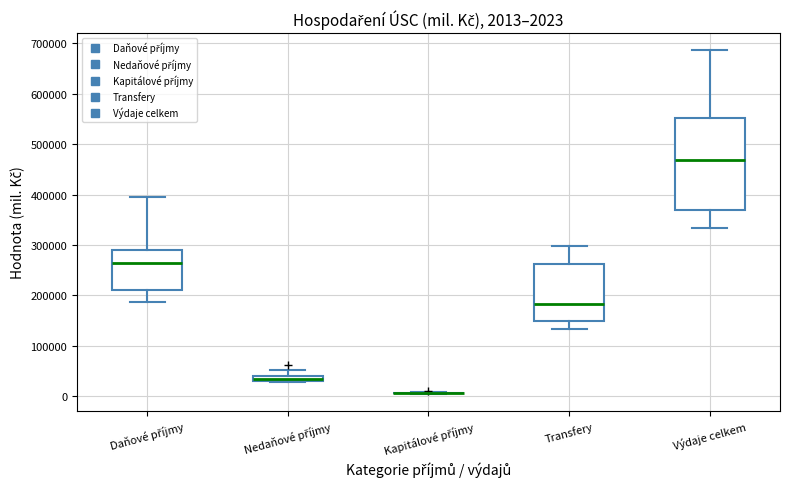

Comparing the boxes themselves (not the whiskers), which one is the tallest?

Výdaje celkem